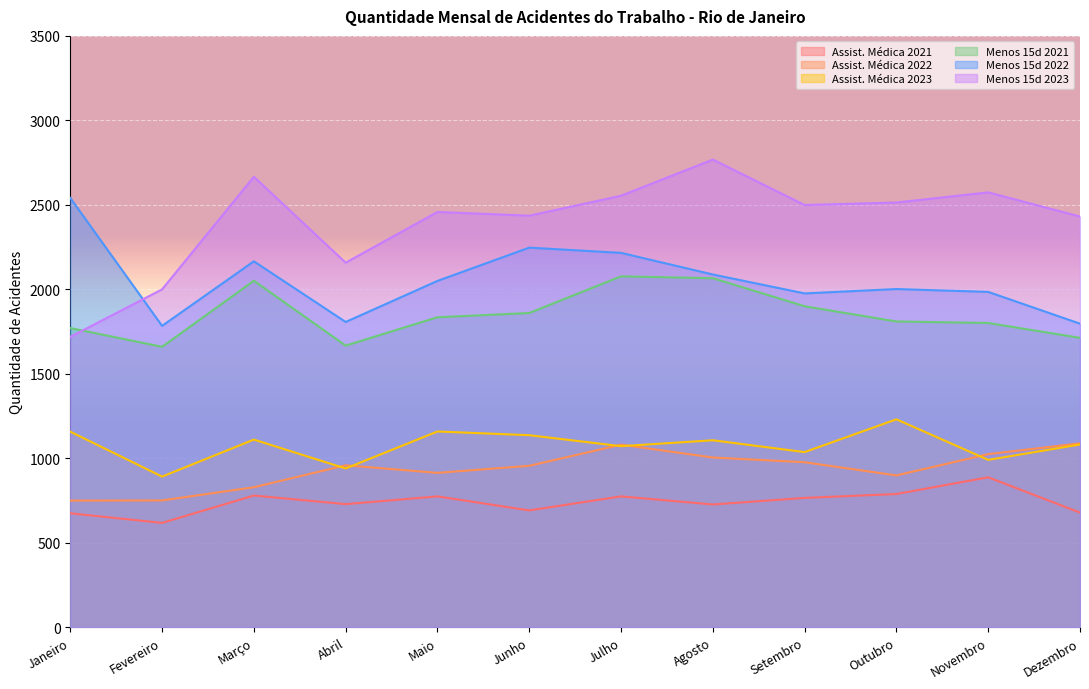

What is the spread (max minus min) of values at Dezembro?

1752